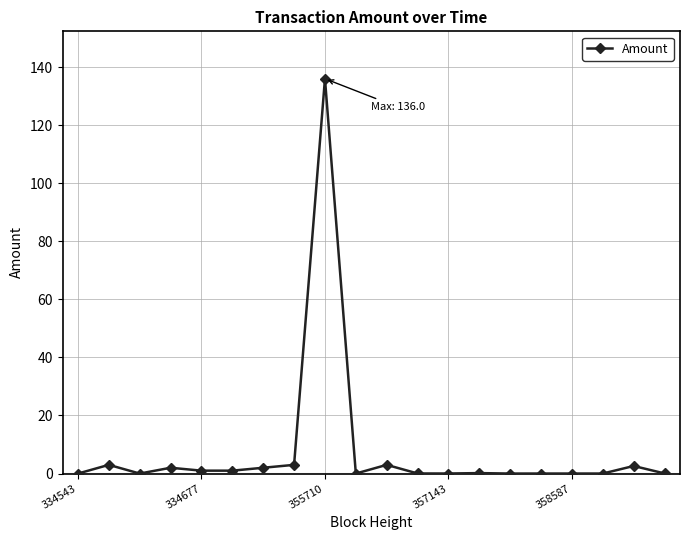

What is the average value?

7.7